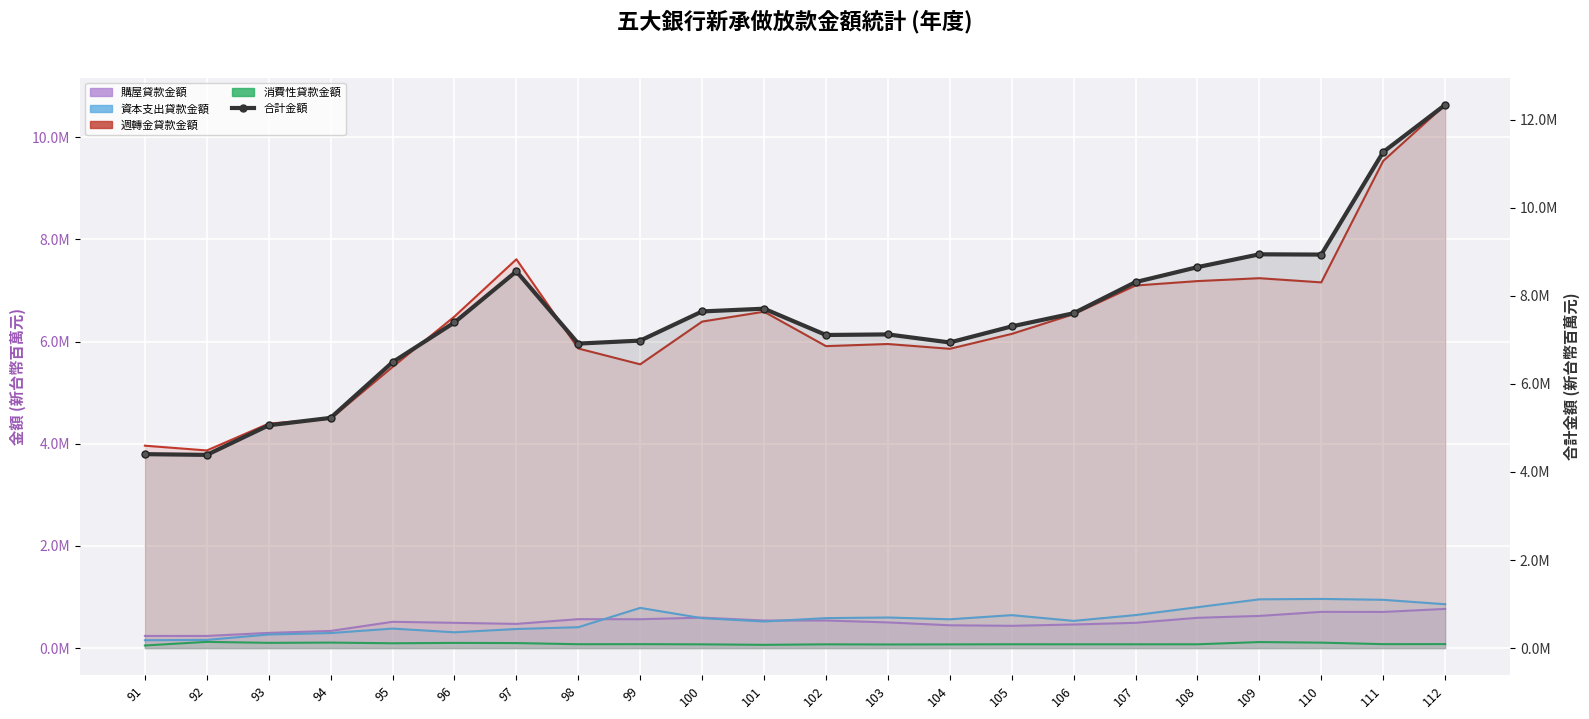

At which category does the chart reach its peak across all series?

112